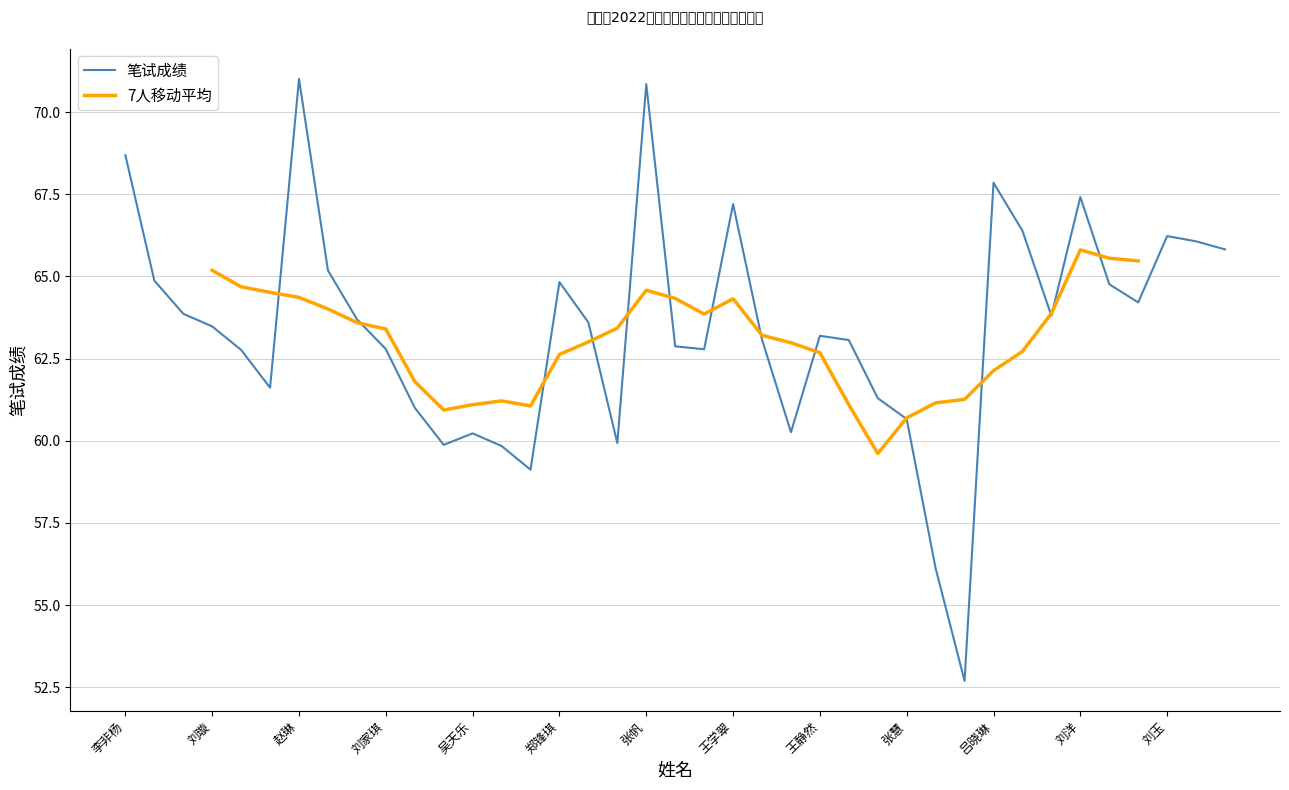

How many data points does each series have?

39